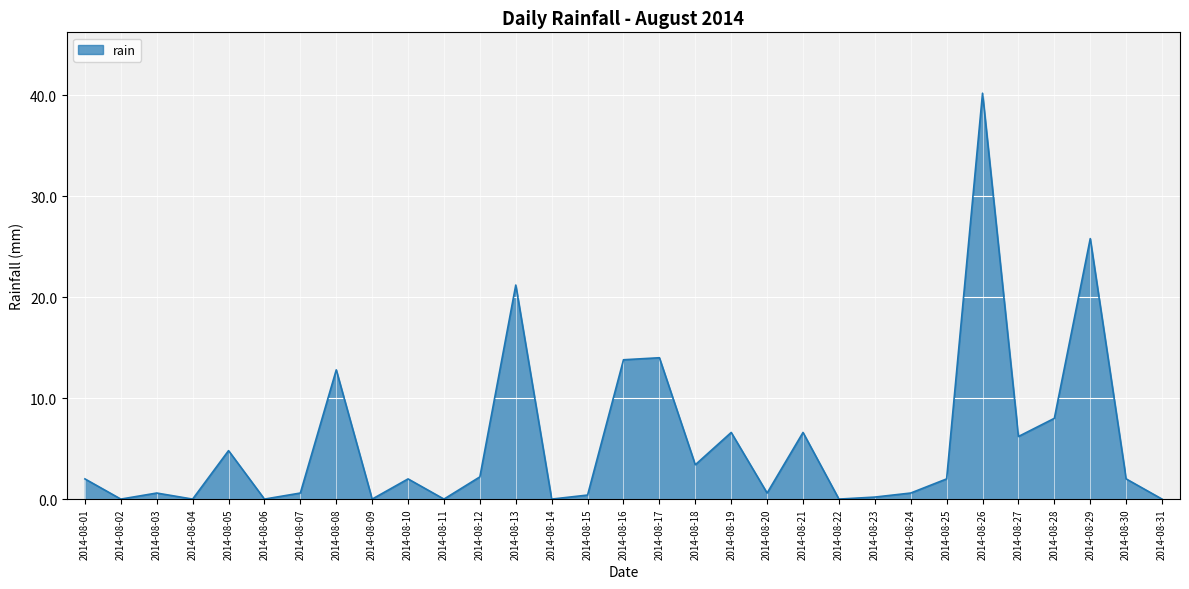

The chart shows a value of 8.0 at 2014-08-28. True or false?

True